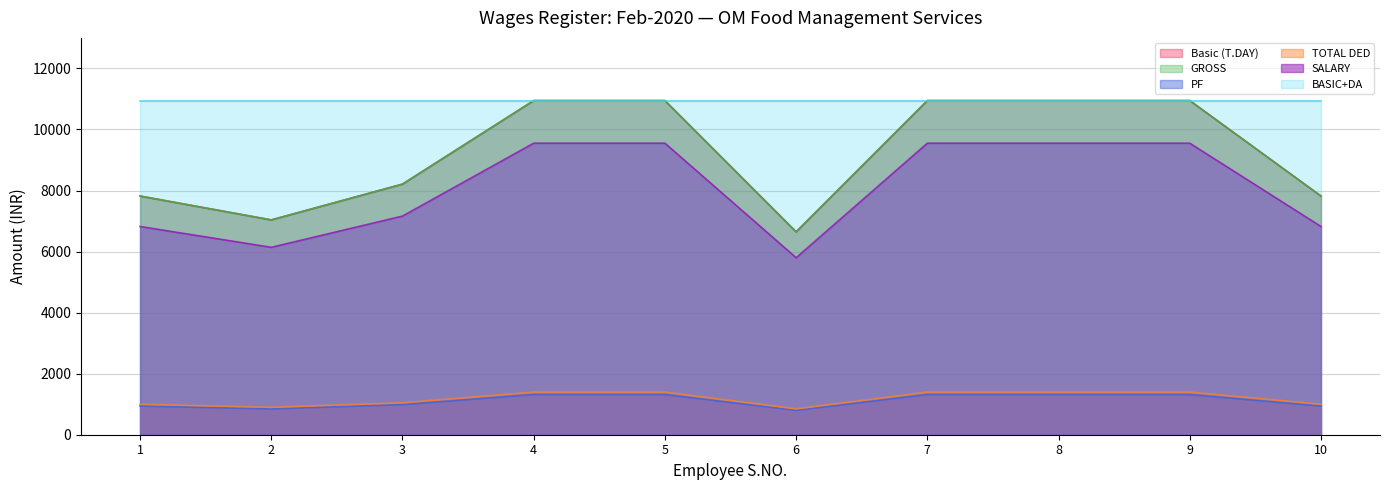

Does the chart display data point markers on the line(s)?

No